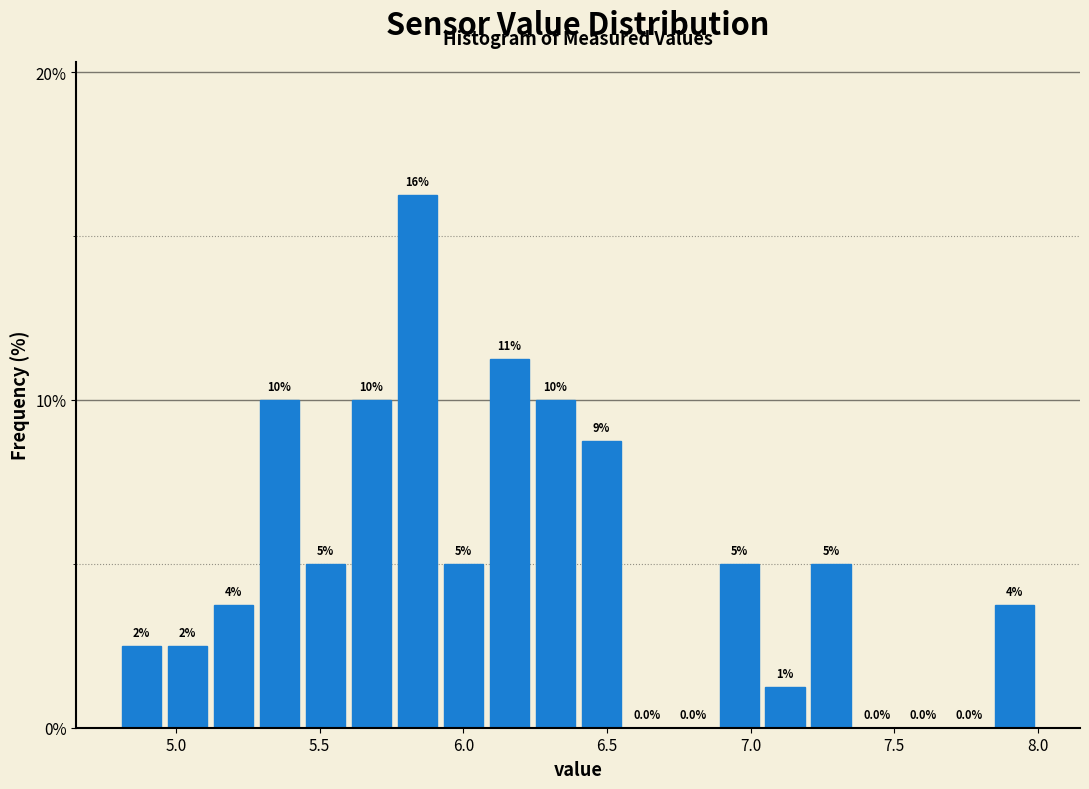

Around what value on the x-axis is the tallest bar? Give the approximate position of its centre, as read against the axis.

5.85